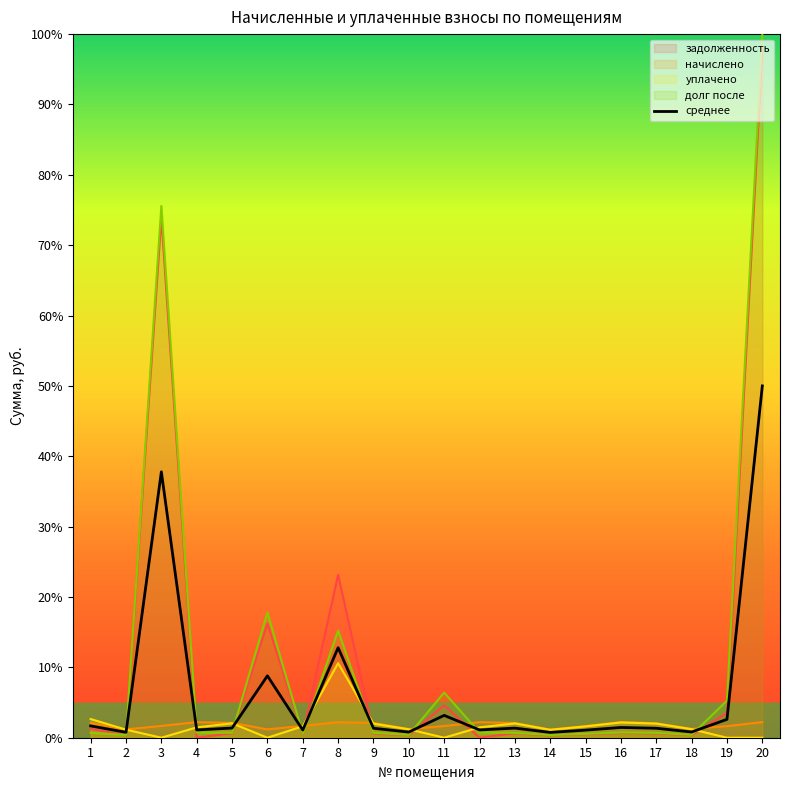

What is the greatest value displayed?

100.0